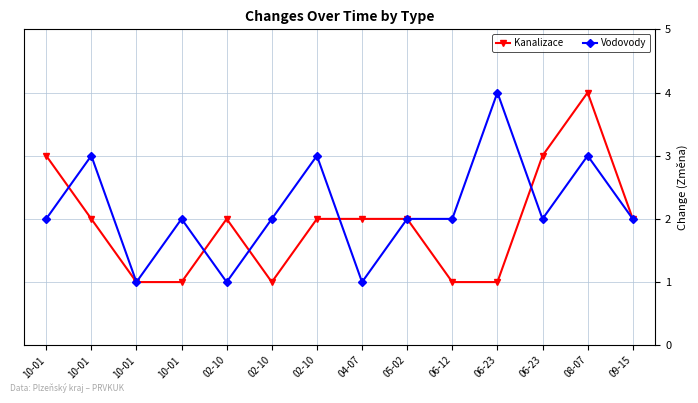

Does the chart have visible grid lines?

Yes